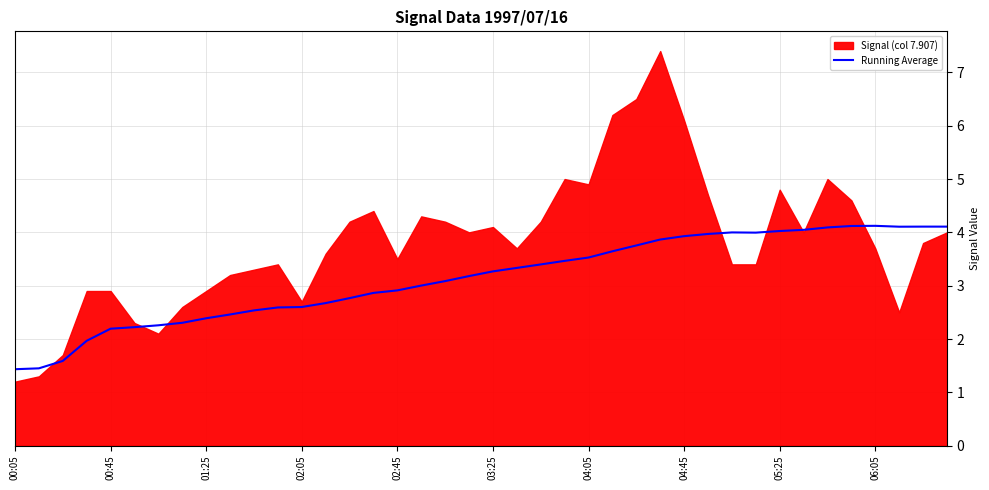

Which category has the lowest value across all series?

00:05